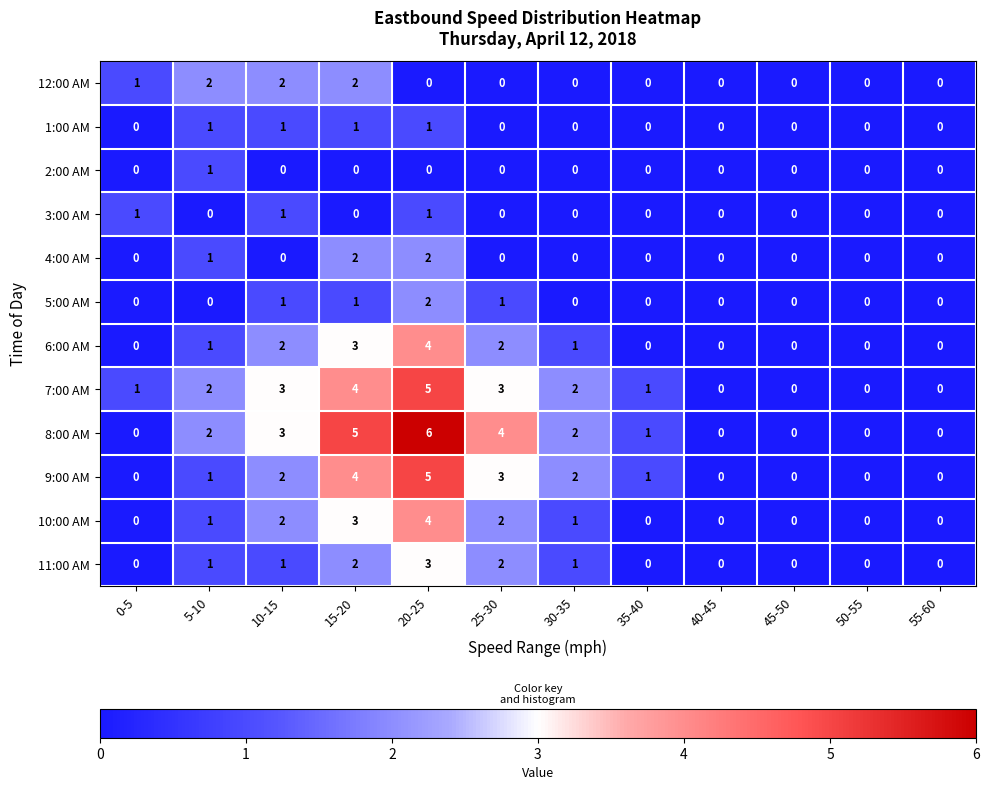

What is the greatest value displayed?

6